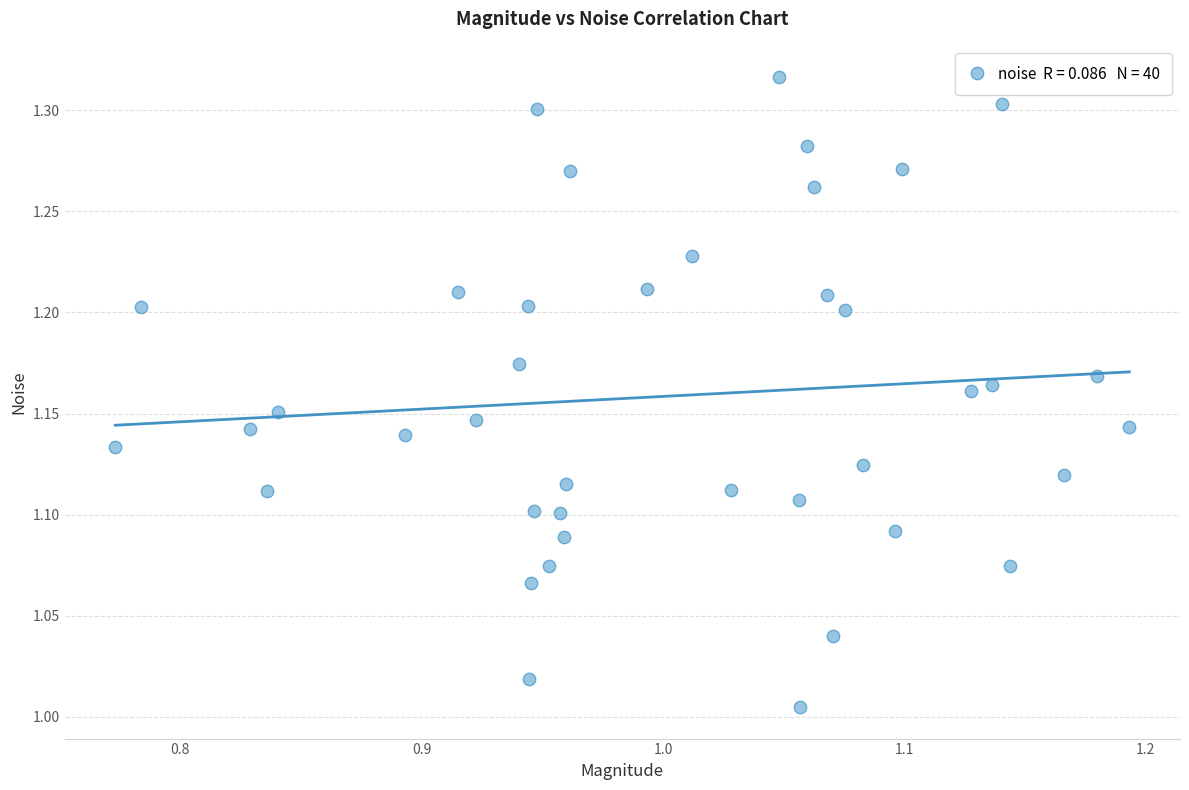

What is the range of X values (max minus min)?

0.4